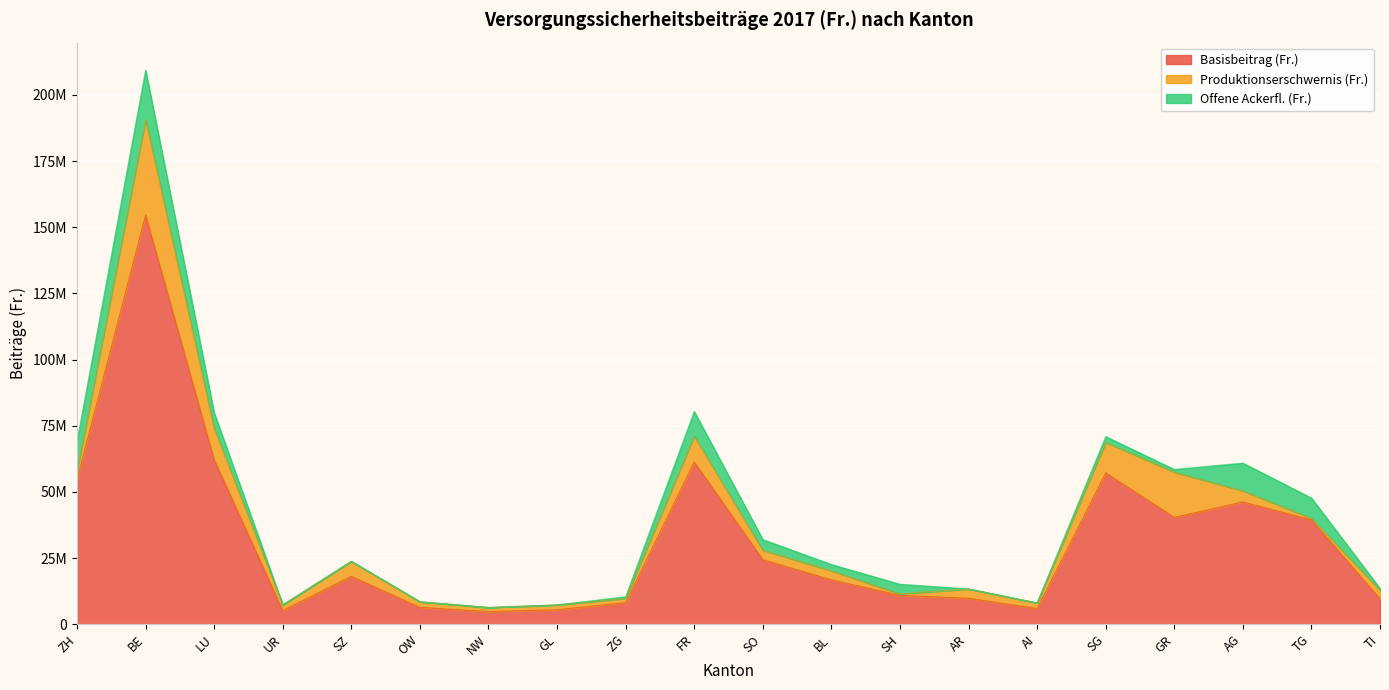

At which category does Offene Ackerfl. (Fr.) reach its first local valley?

UR